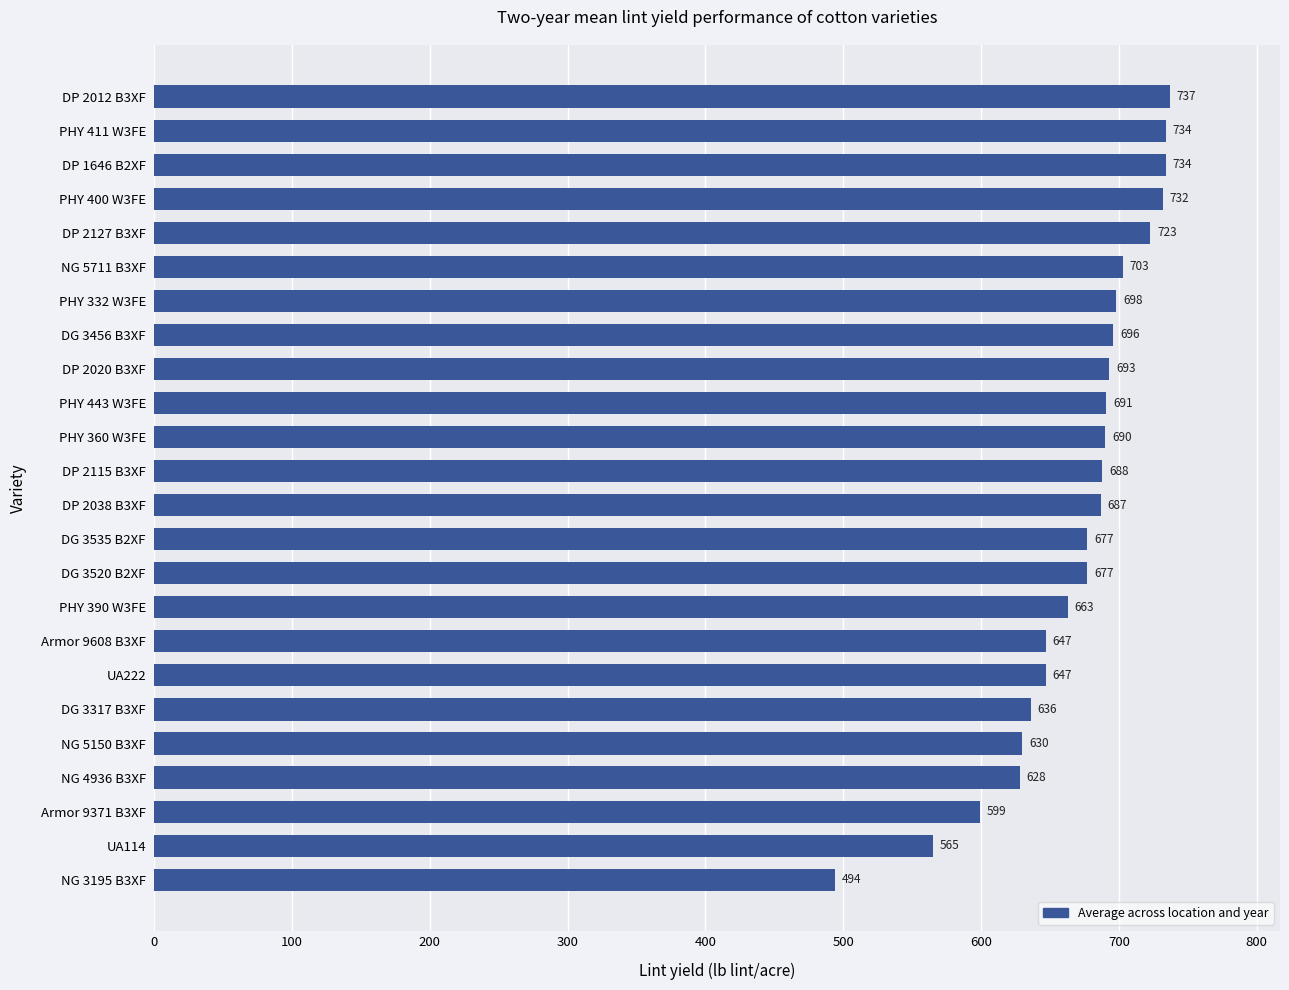

What is the ratio of the value at PHY 360 W3FE to the value at PHY 332 W3FE?

1.0